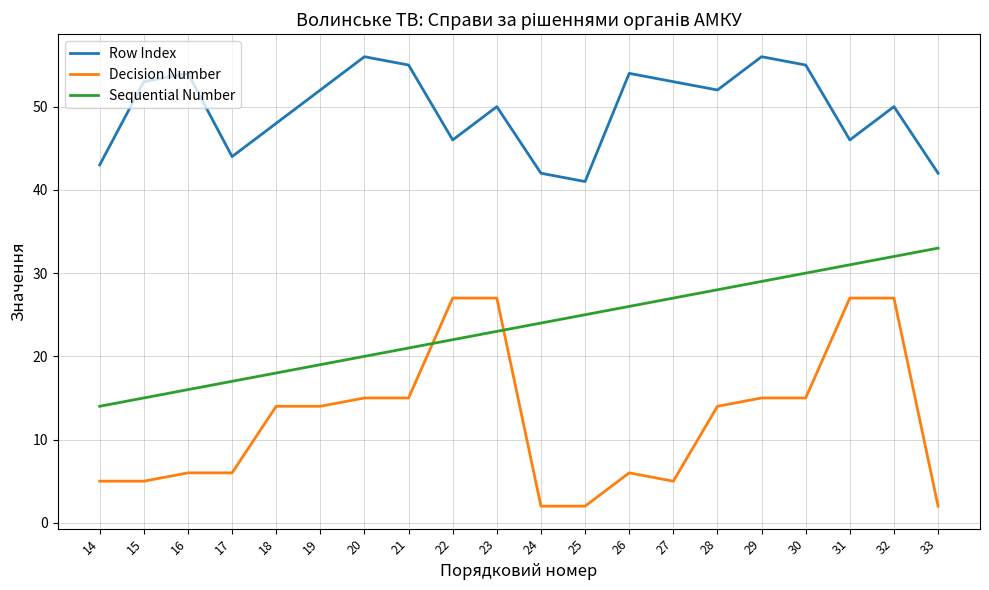

At how many categories does at least one series exceed 24?

20